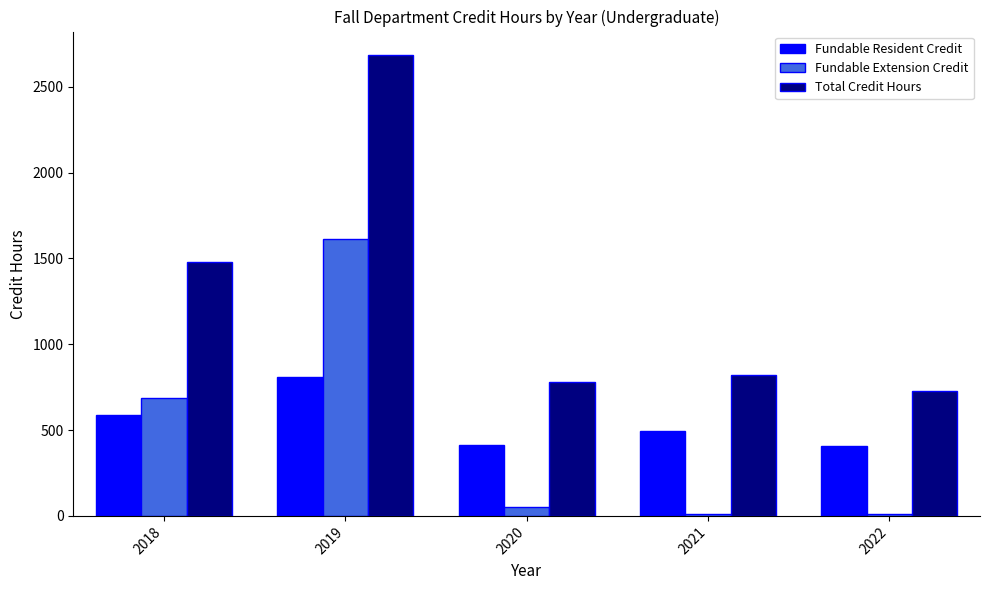

At how many categories does at least one series exceed 471?

5